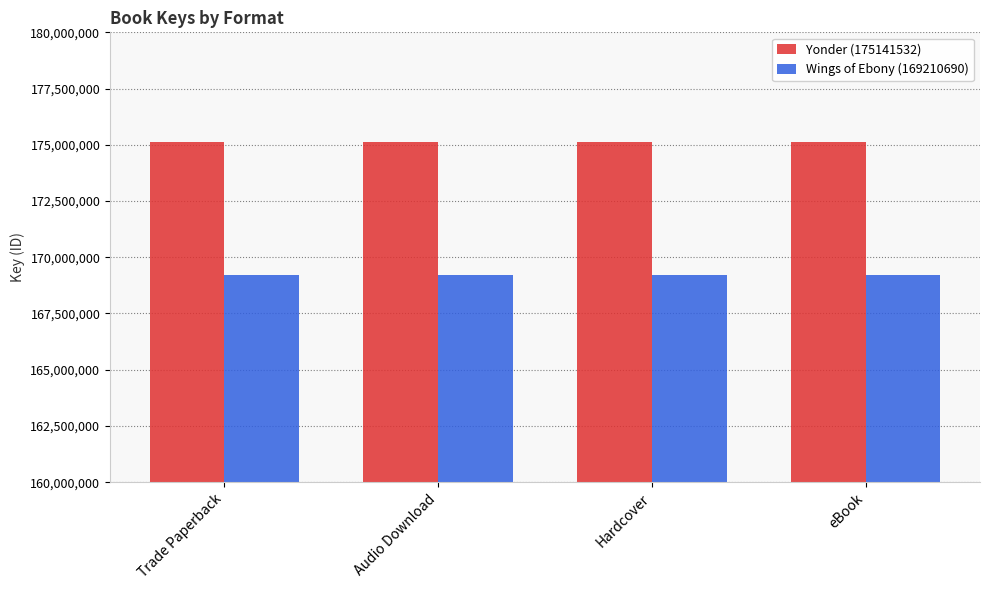

What is the spread (max minus min) of values at eBook?

5930842